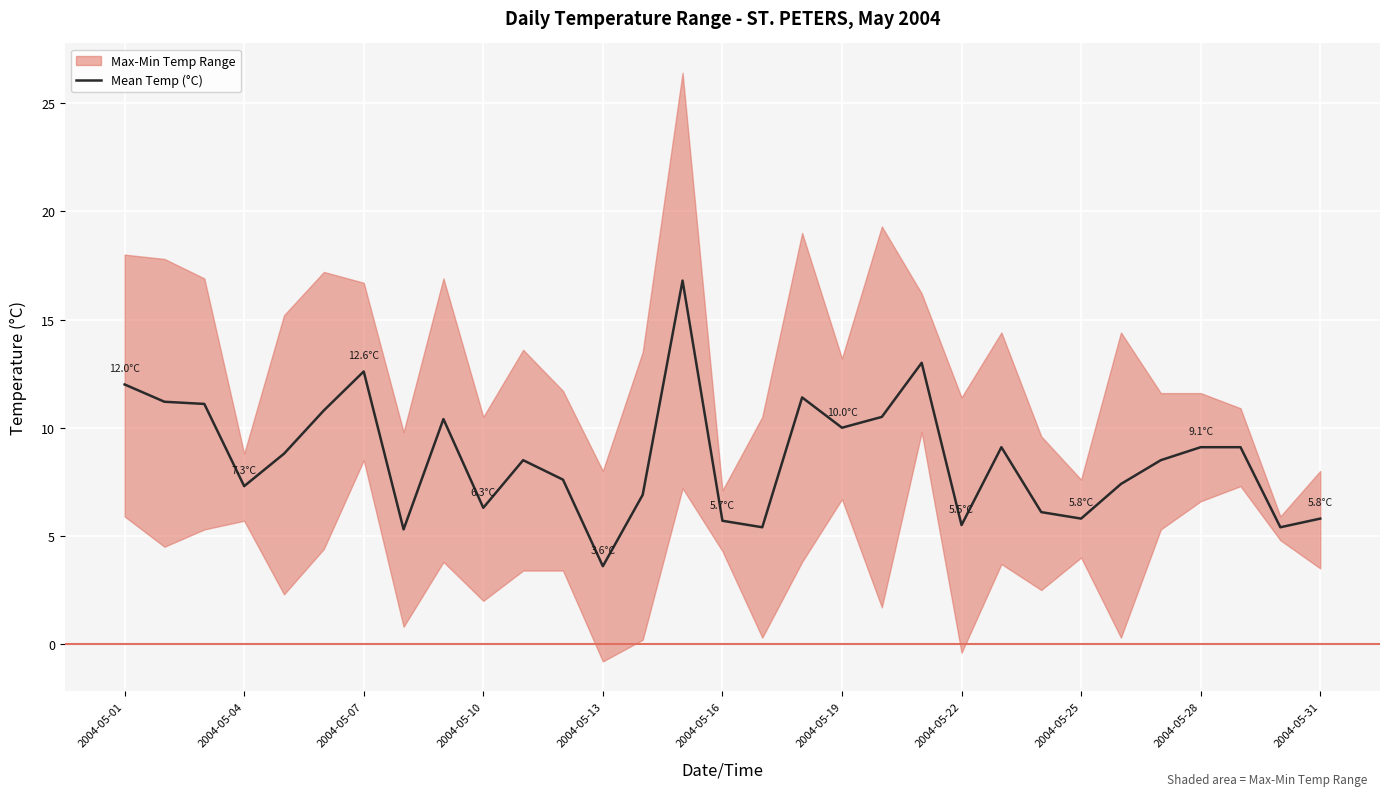

What is the highest value of the Mean Temp (°C) series?

16.8